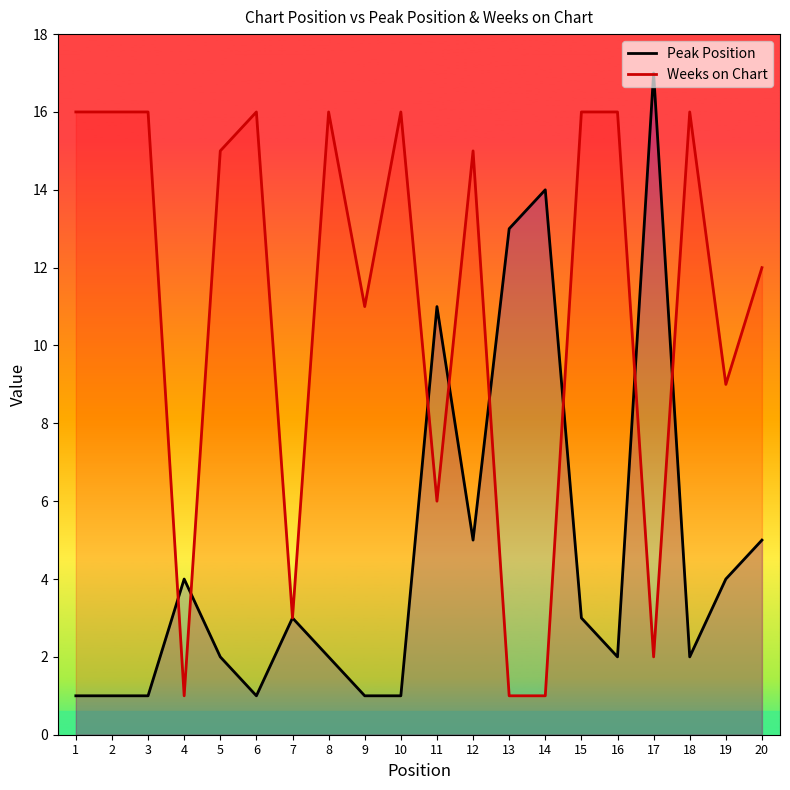

Reading right to left, what are all the values shown in this chart?

Peak Position: 20=5	19=4	18=2	17=17	16=2	15=3	14=14	13=13	12=5	11=11	10=1	9=1	8=2	7=3	6=1	5=2	4=4	3=1	2=1	1=1
Weeks on Chart: 20=12	19=9	18=16	17=2	16=16	15=16	14=1	13=1	12=15	11=6	10=16	9=11	8=16	7=3	6=16	5=15	4=1	3=16	2=16	1=16